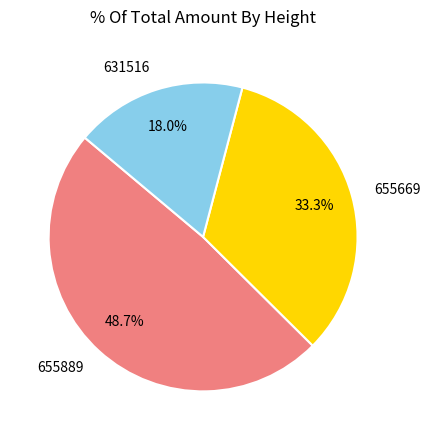

Does 655669 represent more than half of the total?

No